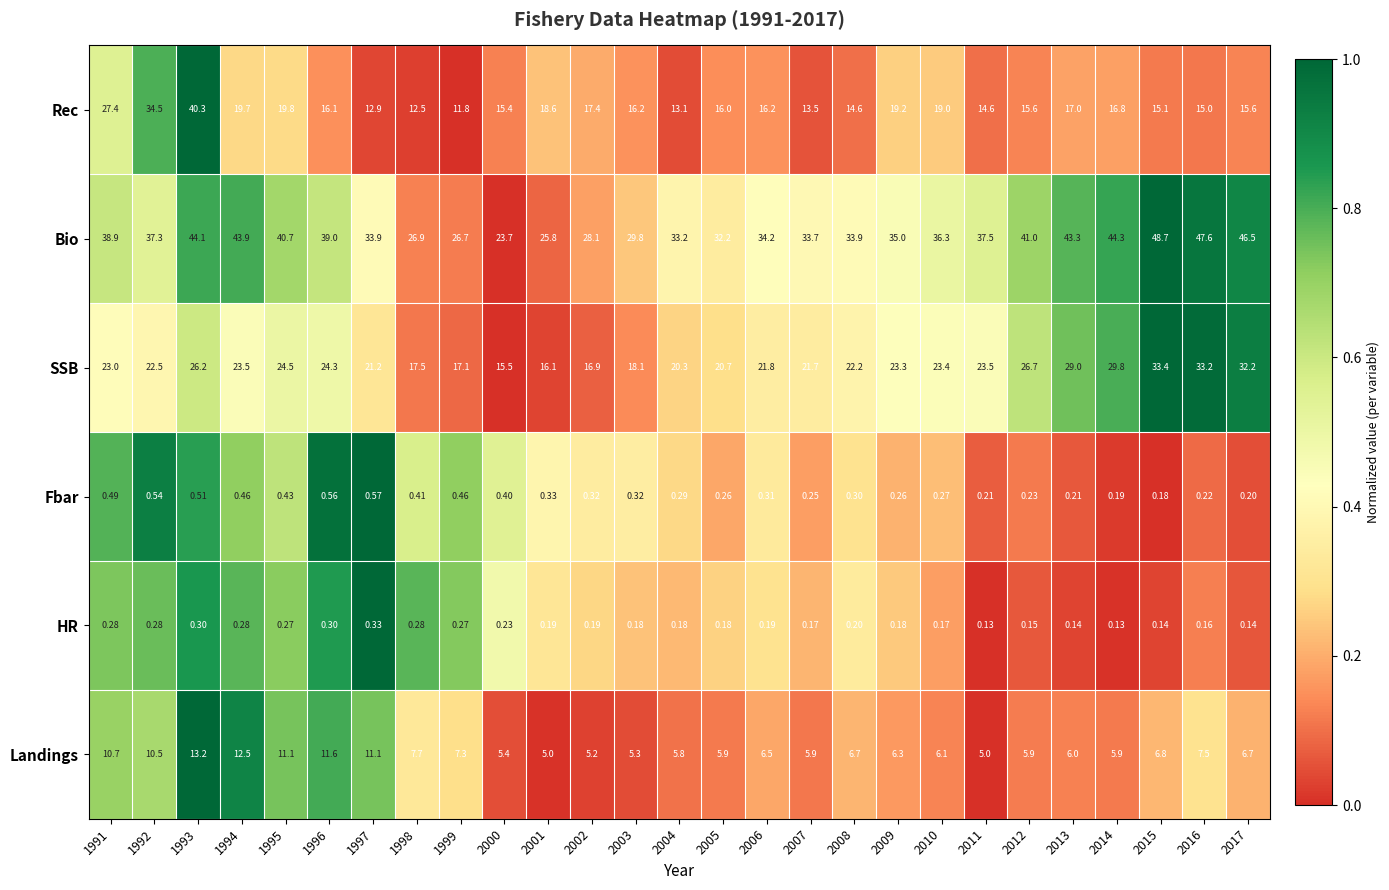

Which series has the largest range (max minus min)?

Rec